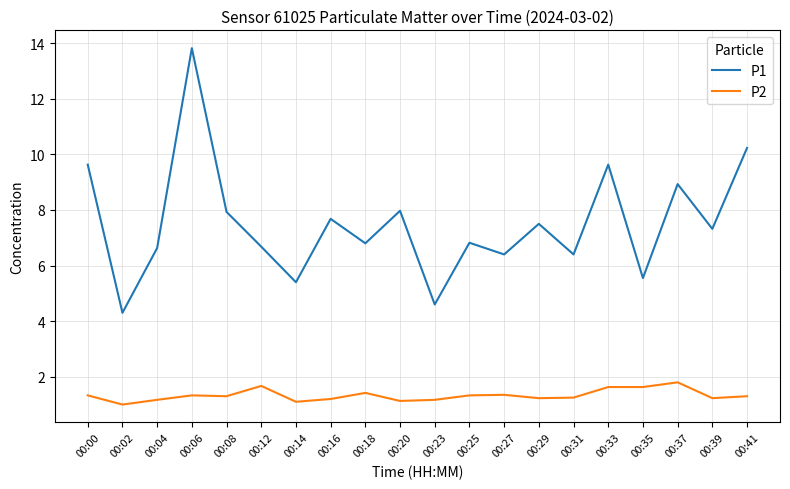

Rank the series by their average value, from lowest to highest.

P2, P1